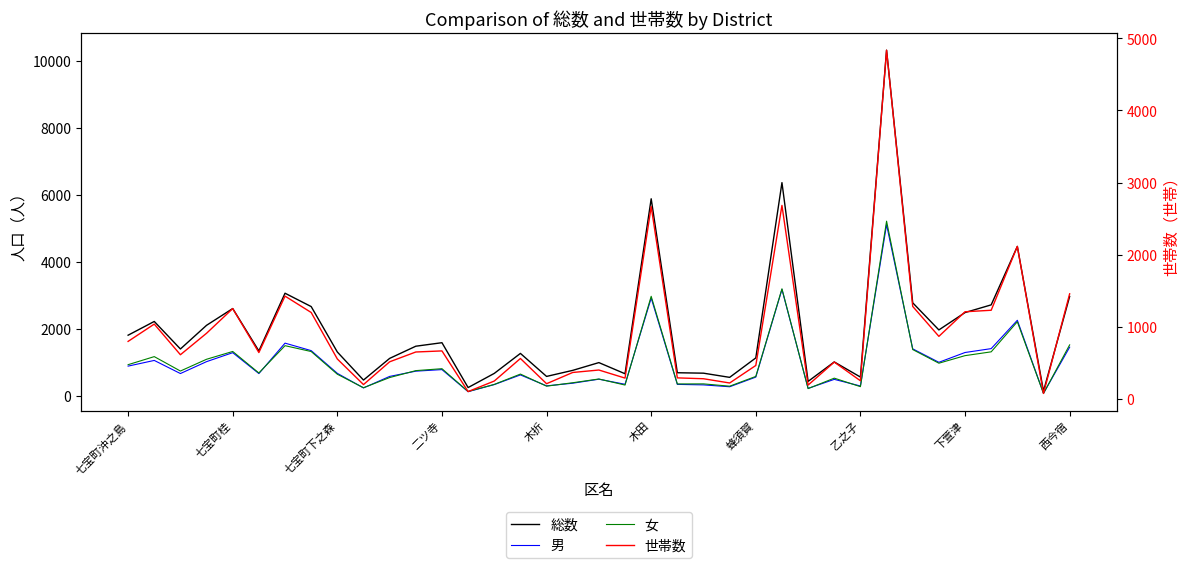

Reading right to left, list all the values displayed in this chart.

総数: 2963	133	4458	2712	2482	1963	2773	10324	554	1006	424	6366	1126	545	670	683	5883	653	986	754	573	1261	663	240	1581	1476	1112	464	1303	2661	3060	1334	2602	2101	1393	2216	1805
男: 1447	69	2251	1404	1288	995	1397	5110	287	485	215	3174	553	264	320	335	2915	338	490	370	291	618	329	117	777	730	573	229	665	1344	1568	658	1283	1015	659	1051	881
女: 1516	64	2207	1308	1194	968	1376	5214	267	521	209	3192	573	281	350	348	2968	315	496	384	282	643	334	123	804	746	539	235	638	1317	1492	676	1319	1086	734	1165	924
世帯数: 1457	75	2115	1229	1208	867	1282	4836	251	510	191	2683	463	220	279	291	2667	288	400	366	210	560	247	101	665	650	514	198	553	1198	1425	642	1252	910	612	1037	797